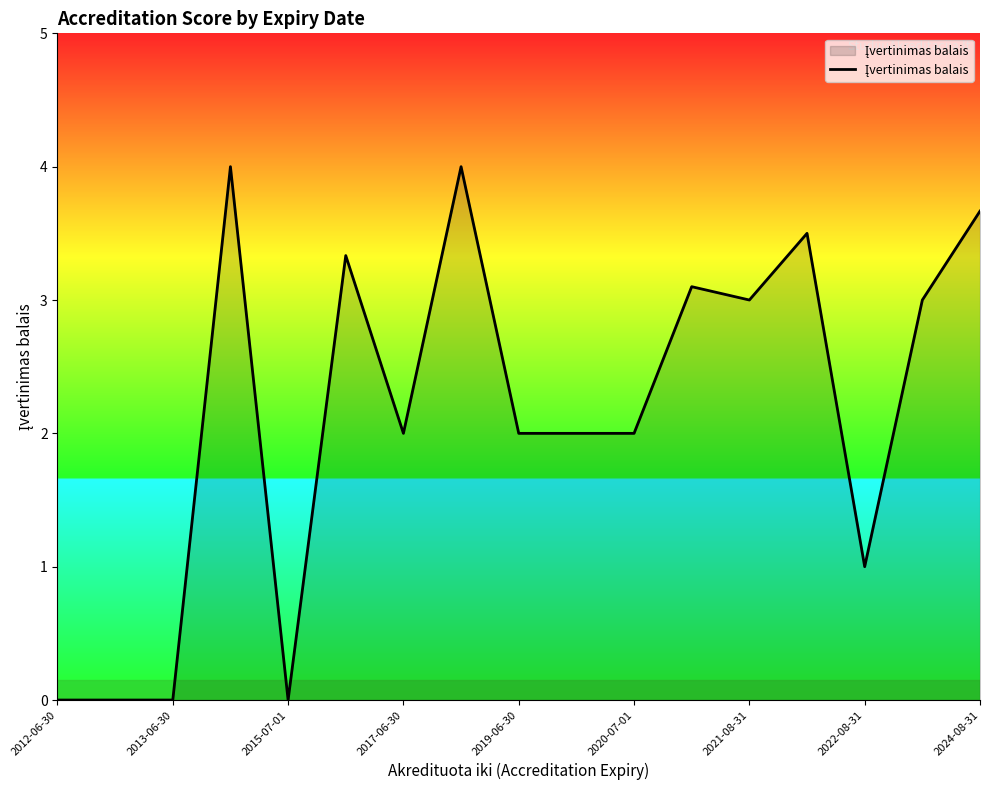

What is the maximum value shown in the chart?

4.0